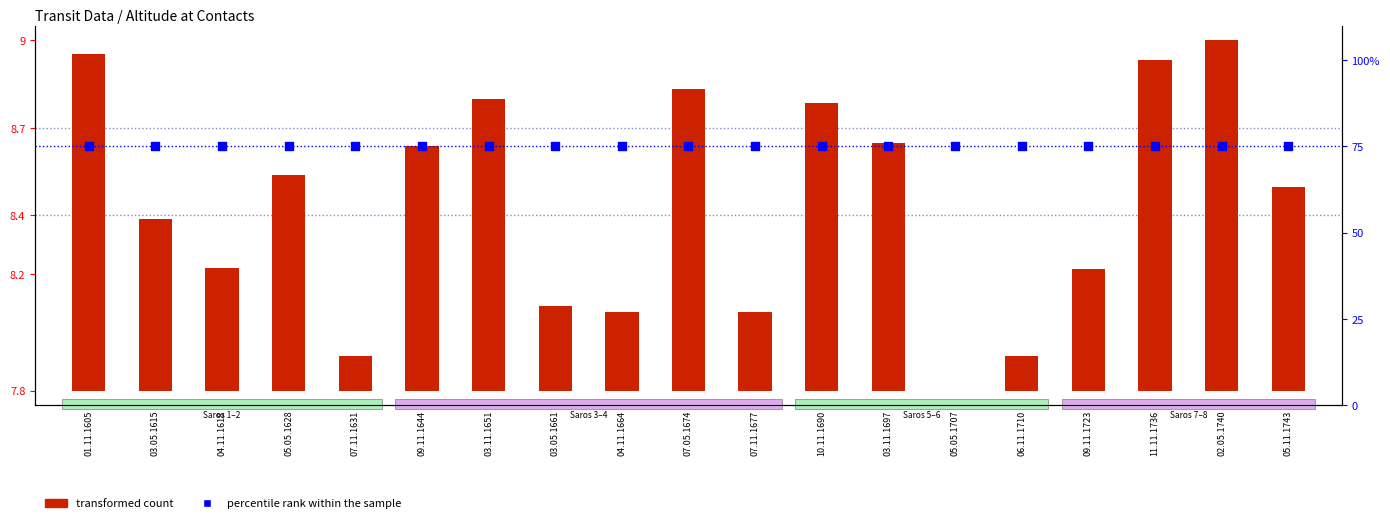

What is the total value across all series at 11.11.1736?

76.1